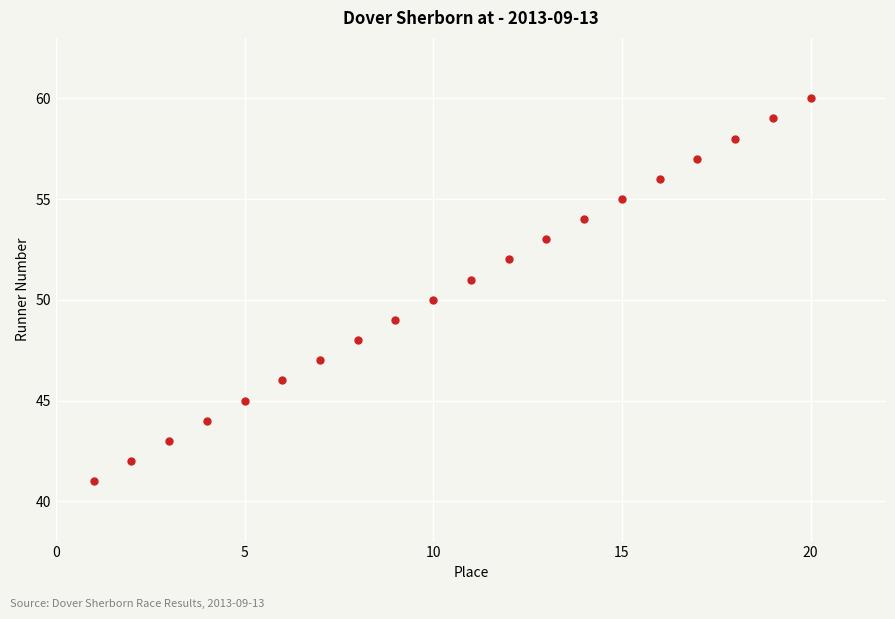

What is the range of Y values (max minus min)?

19